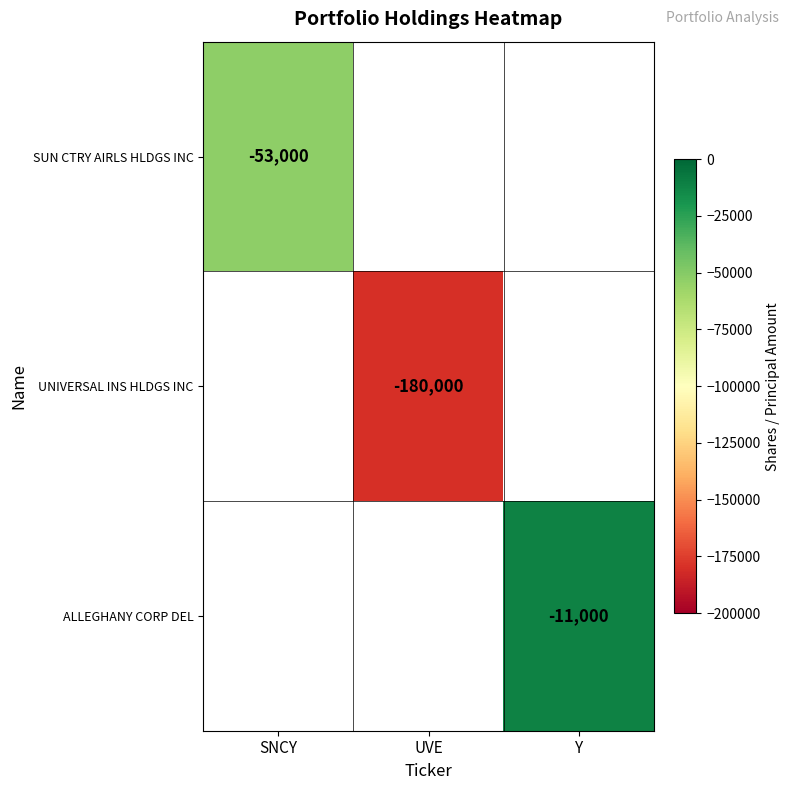

True or false: ALLEGHANY CORP DEL has a value of -5273 at Y.

False